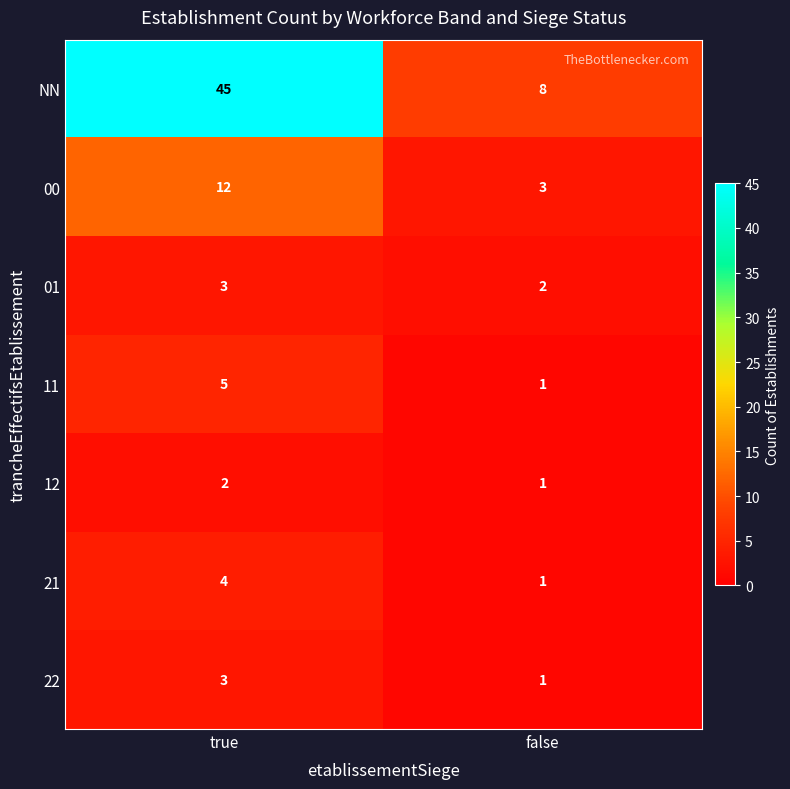

At which label is 21 closest to 2?

false